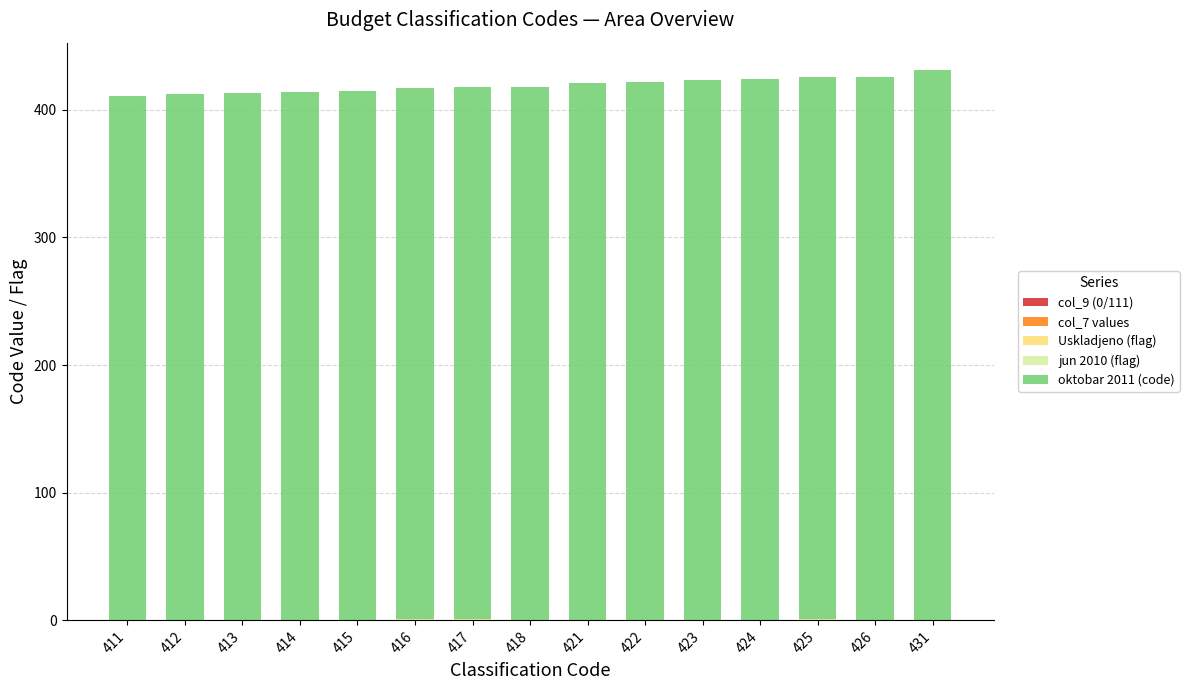

True or false: oktobar 2011 (code) has a value of 411 at 411.

True